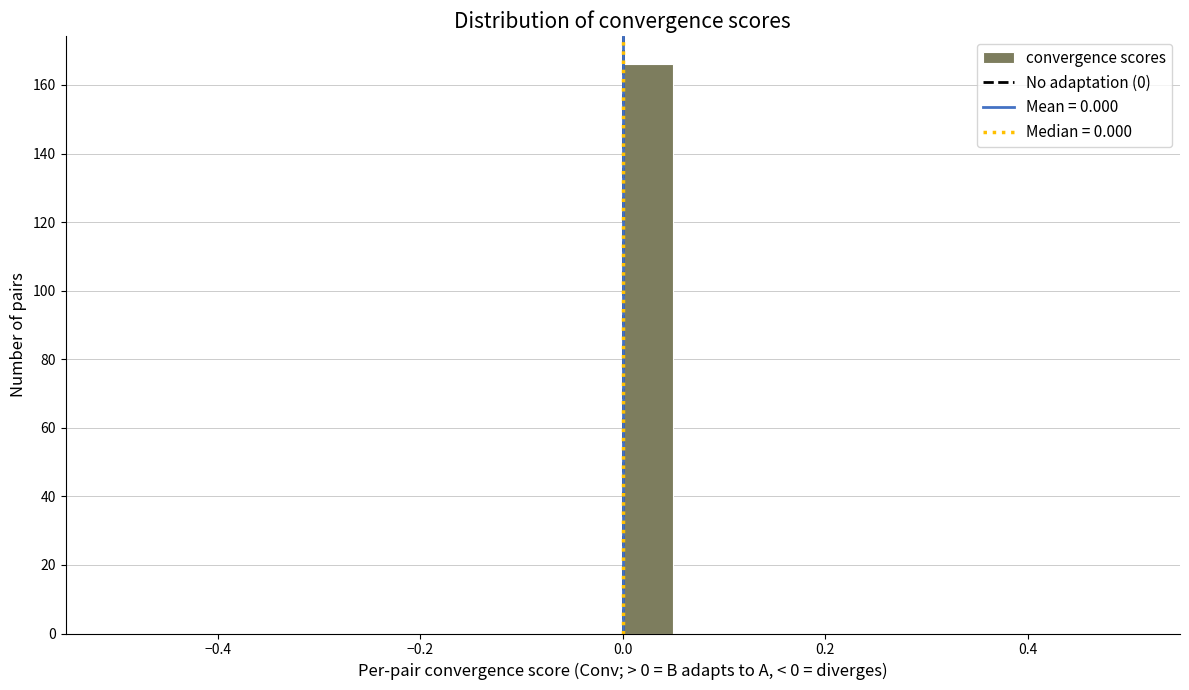

Around what value on the x-axis is the tallest bar? Give the approximate position of its centre, as read against the axis.

0.02